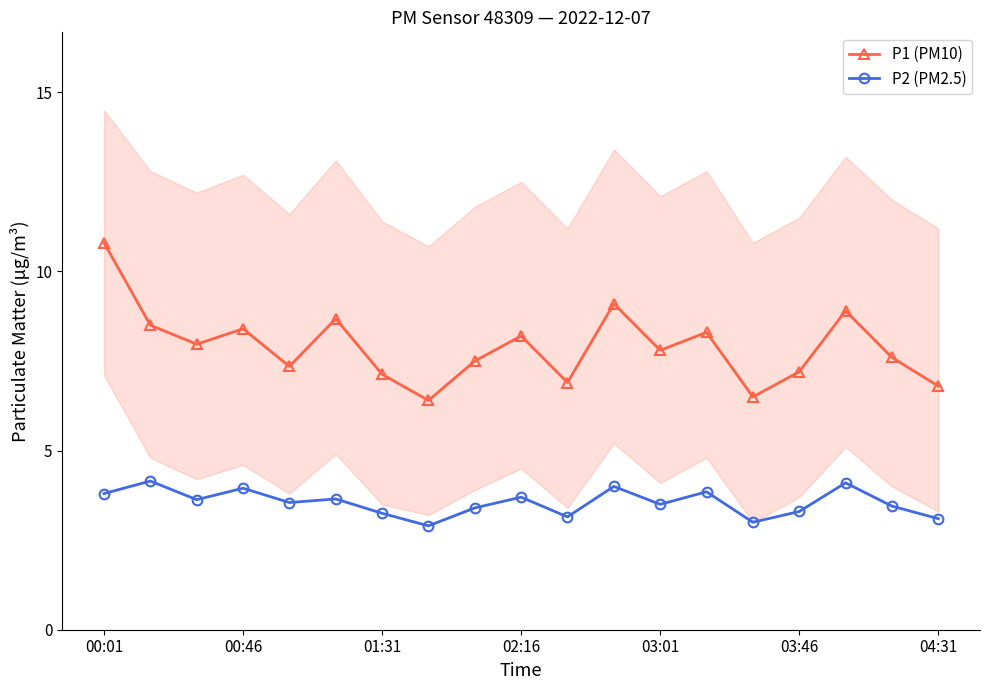

Where is the first local maximum for P1 (PM10)?

00:46